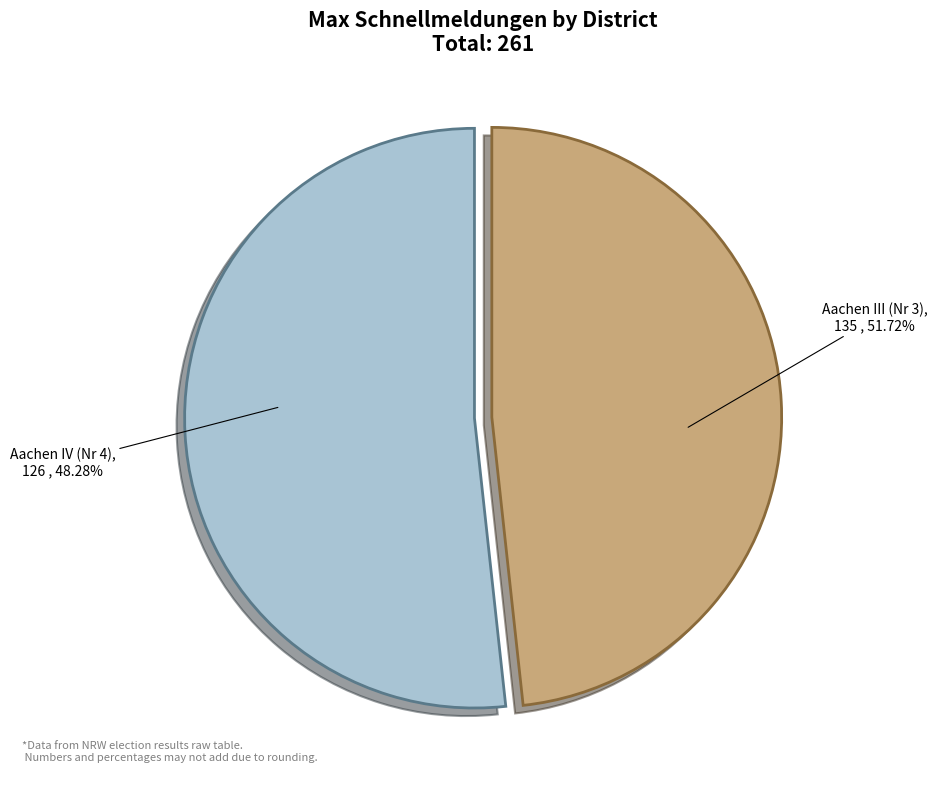

How much of the chart is everything except Aachen IV (Nr 4)?

51.7%